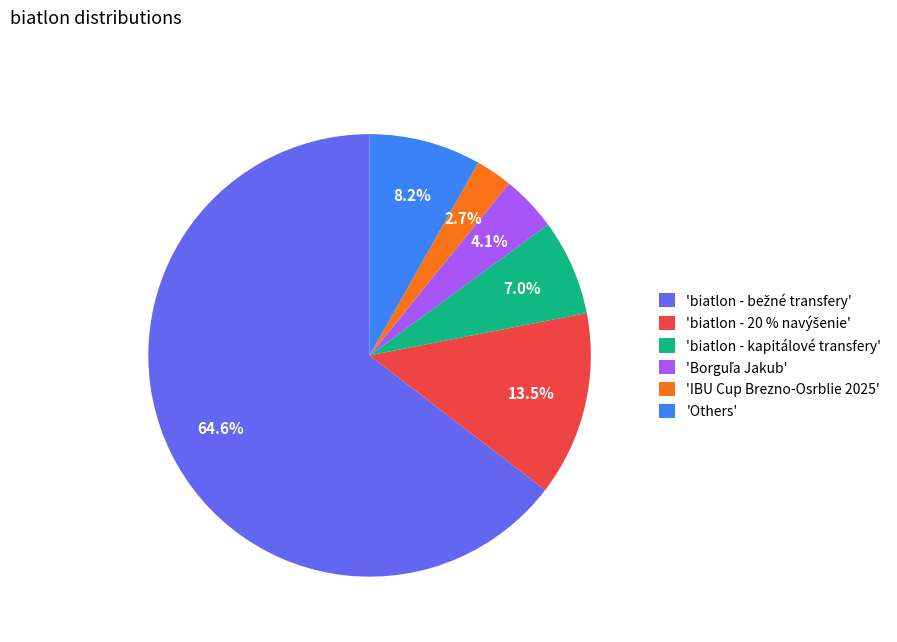

How much of the chart is everything except 'IBU Cup Brezno-Osrblie 2025'?

97.3%